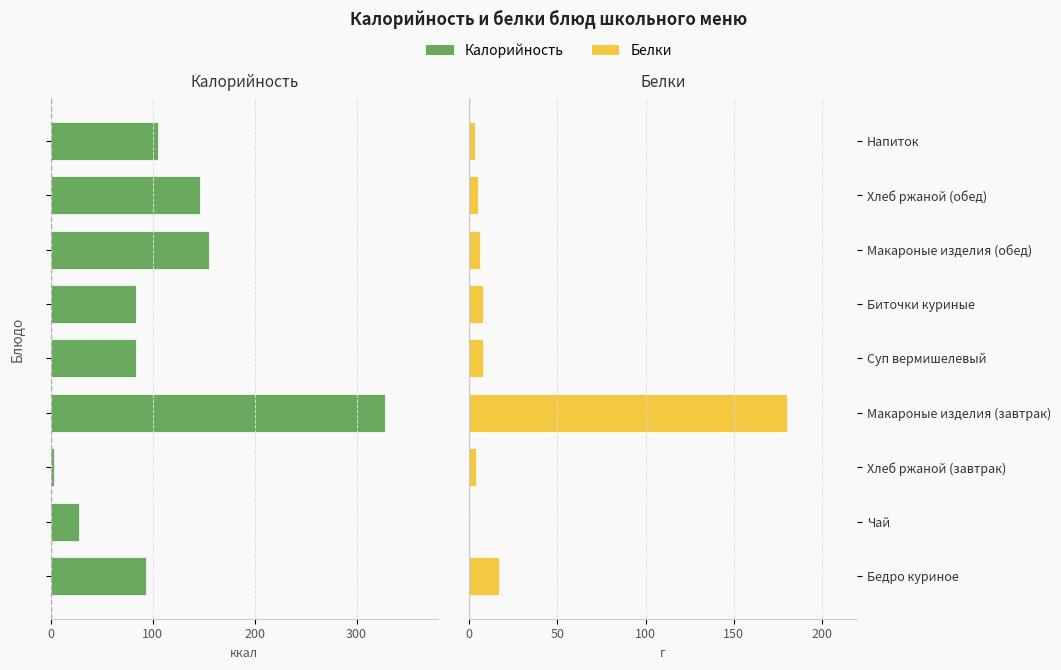

How many categories are shown in the chart?

9